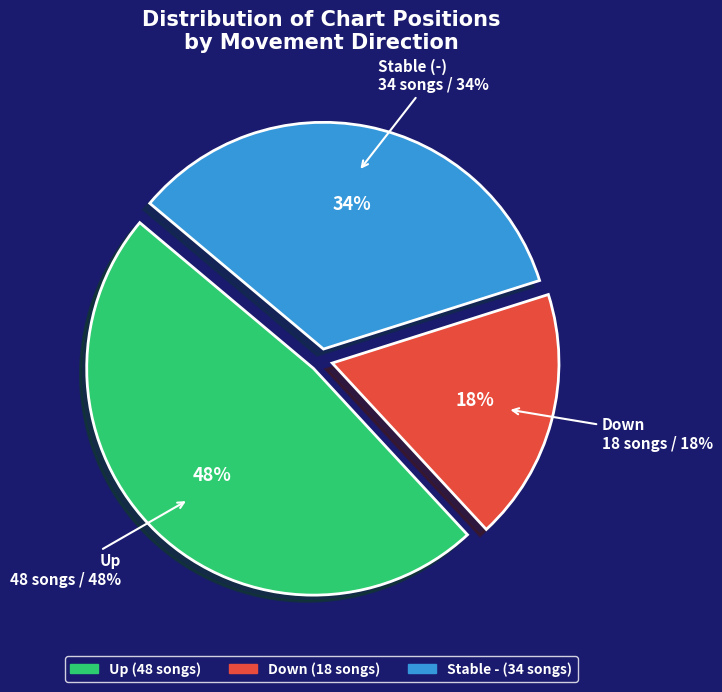

Count the number of slices in the pie.

3